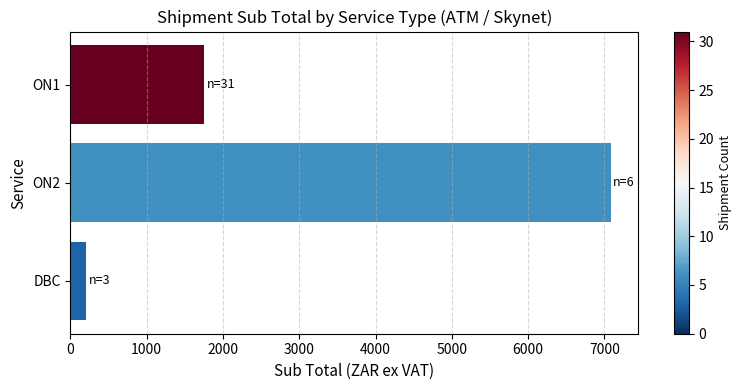

Rank the categories by value from highest to lowest.

ON2, ON1, DBC